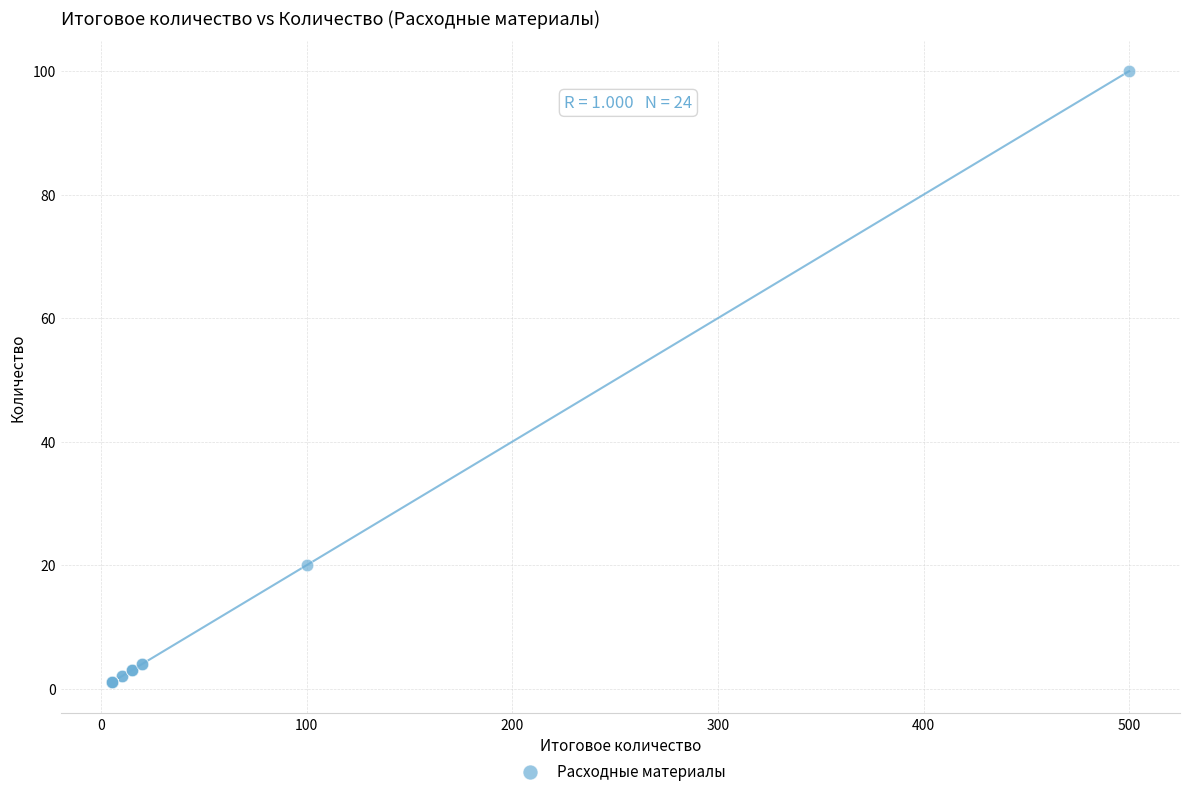

What Y value in the scatter plot is closest to 50?

20